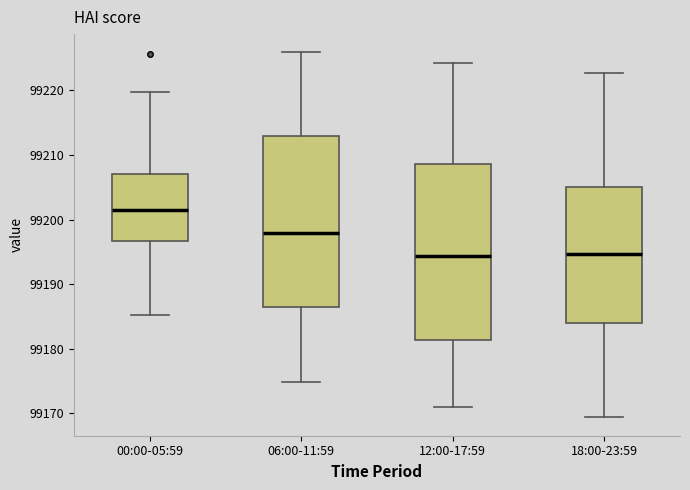

Reading left to right, read every box against the y-axis: the position of its median line, the range the box covers, and the ends of its whiskers. The values are not printed on the chart, so give them approximately, as read against the axis.

00:00-05:59: median 99201, box 99197 to 99207, whiskers 99185 to 99220
06:00-11:59: median 99198, box 99186 to 99213, whiskers 99175 to 99226
12:00-17:59: median 99194, box 99181 to 99209, whiskers 99171 to 99224
18:00-23:59: median 99195, box 99184 to 99205, whiskers 99169 to 99223